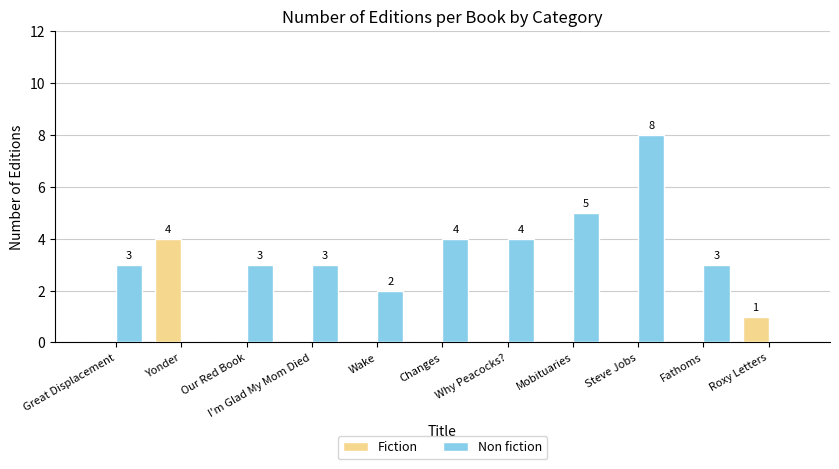

Between Great Displacement and Changes, which series saw the biggest shift?

Non fiction